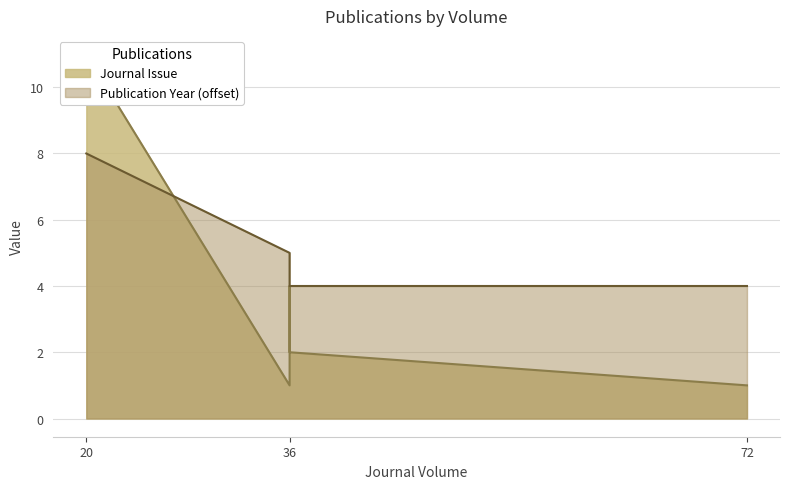

Does the chart display data point markers on the line(s)?

No